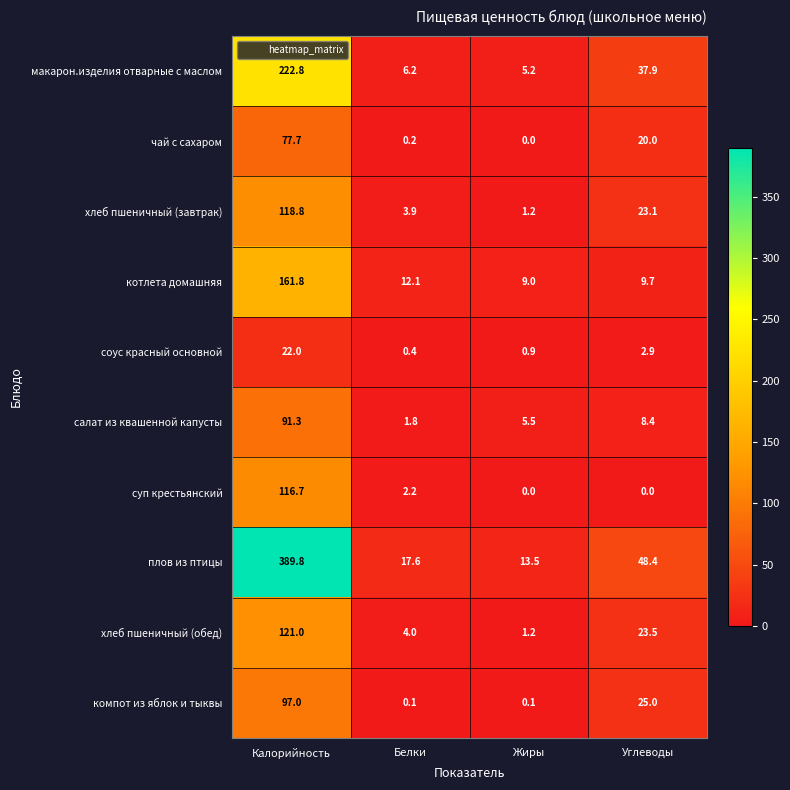

The value of соус красный основной at Углеводы is 2.9. True or false?

True